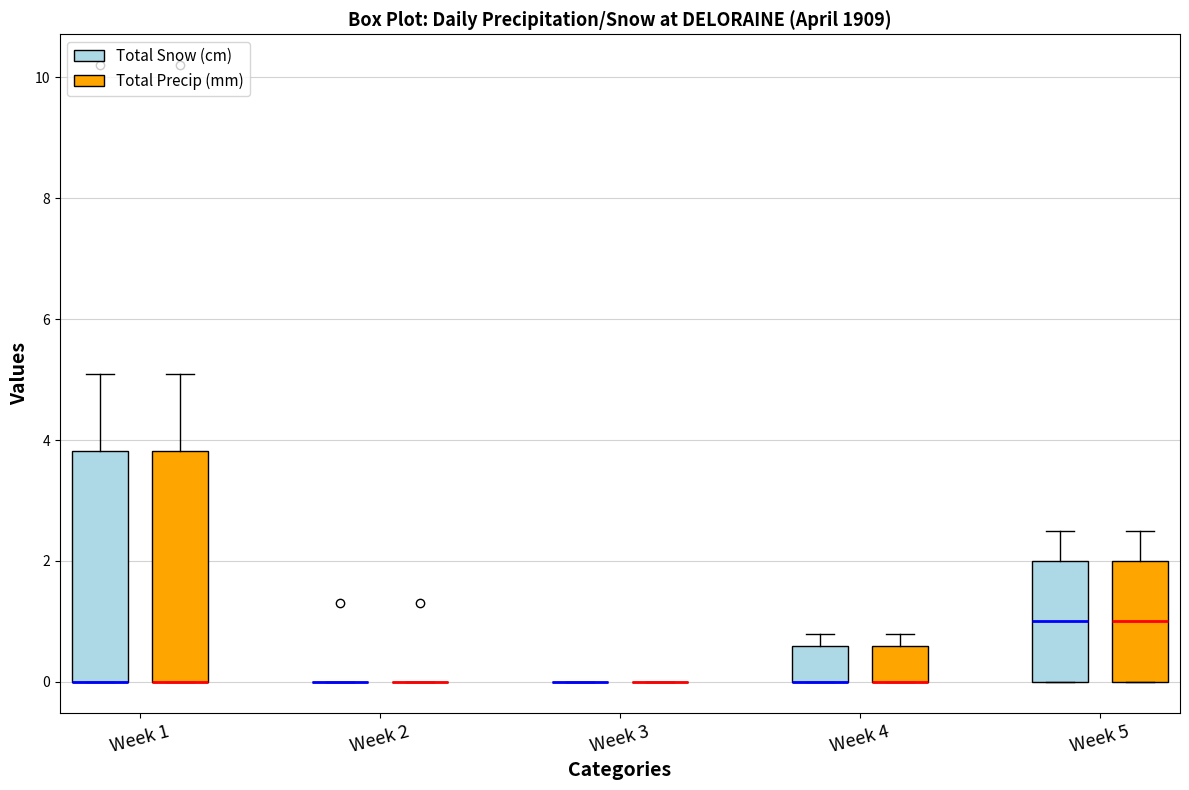

Reading left to right, transcribe this box plot: for each box, give where its median line is, the range the box spans, and where its two whiskers end, as read against the y-axis. The values are not printed on the chart, so give them approximately, as read against the axis.

Week 1 (Total Snow (cm)): median 0.0 (drawn on the box's lower edge), box 0.0 to 3.8, whiskers 0.0 to 5.2
Week 1 (Total Precip (mm)): median 0.0 (drawn on the box's lower edge), box 0.0 to 3.8, whiskers 0.0 to 5.2
Week 2 (Total Snow (cm)): box collapsed to a line at 0.0, whiskers 0.0 to 0.0
Week 2 (Total Precip (mm)): box collapsed to a line at 0.0, whiskers 0.0 to 0.0
Week 3 (Total Snow (cm)): box collapsed to a line at 0.0, whiskers 0.0 to 0.0
Week 3 (Total Precip (mm)): box collapsed to a line at 0.0, whiskers 0.0 to 0.0
Week 4 (Total Snow (cm)): median 0.0 (drawn on the box's lower edge), box 0.0 to 0.6, whiskers 0.0 to 0.8
Week 4 (Total Precip (mm)): median 0.0 (drawn on the box's lower edge), box 0.0 to 0.6, whiskers 0.0 to 0.8
Week 5 (Total Snow (cm)): median 1.0, box 0.0 to 2.0, whiskers 0.0 to 2.6
Week 5 (Total Precip (mm)): median 1.0, box 0.0 to 2.0, whiskers 0.0 to 2.6